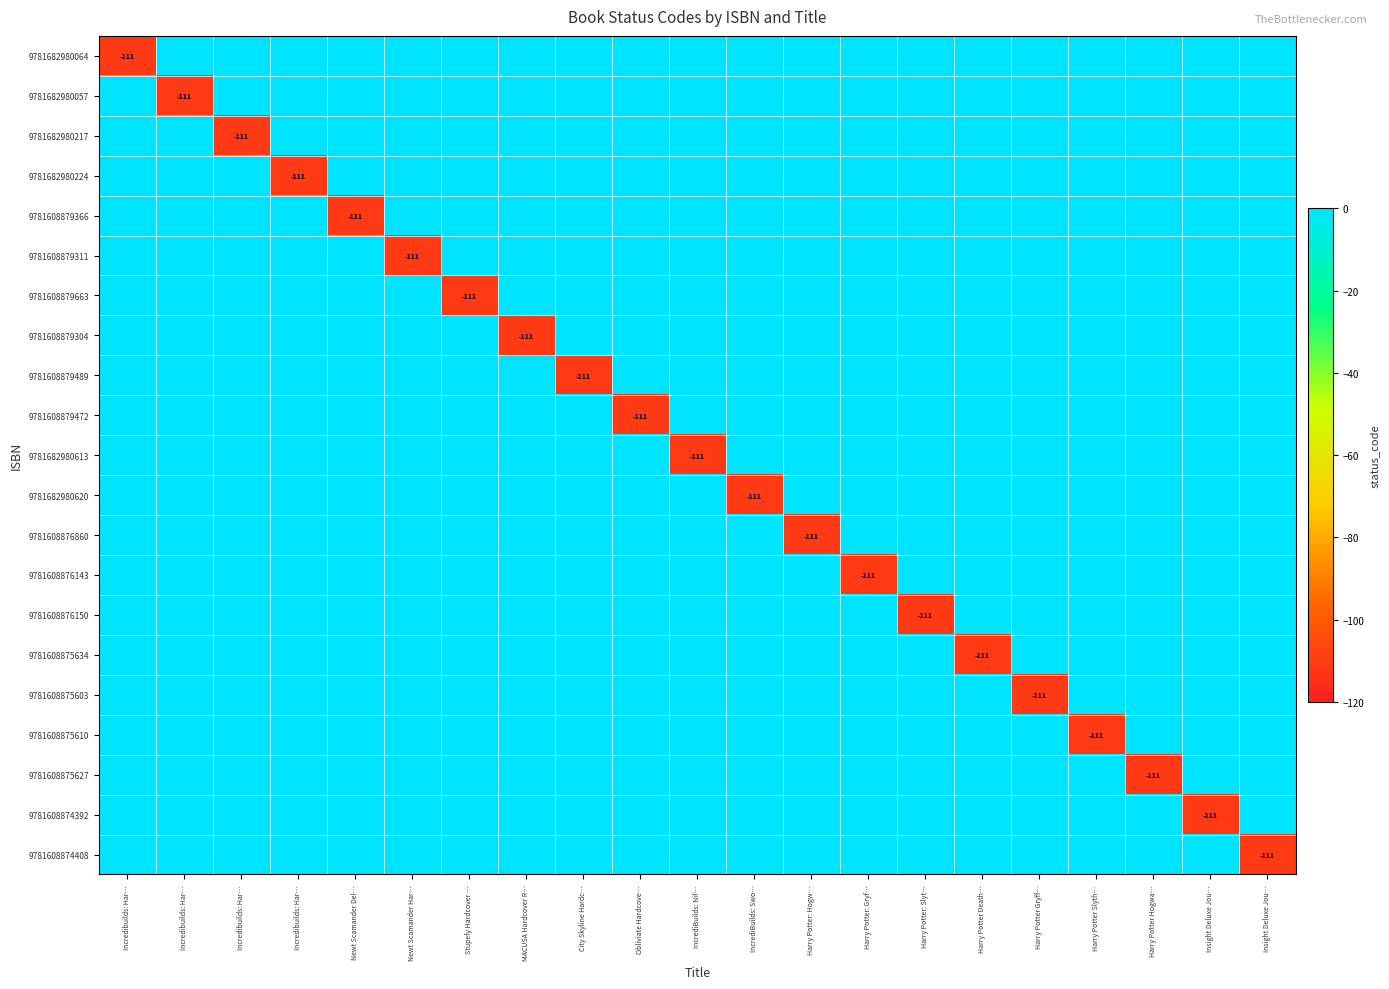

Which series has the largest range (max minus min)?

9781682980064